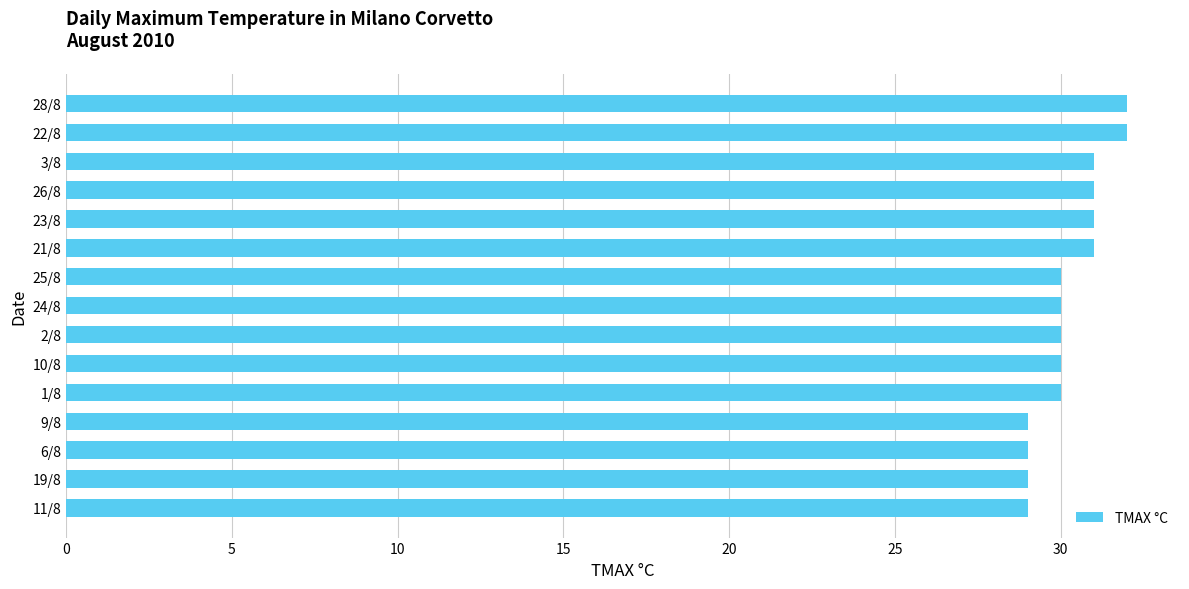

True or false: the data shows 30 at 1/8.

True